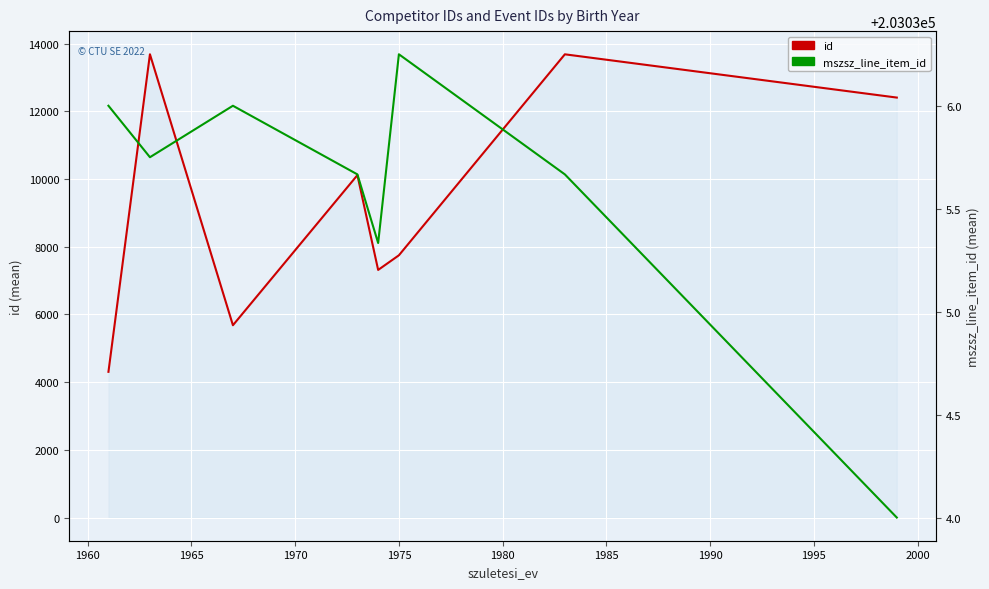

Count the number of categories in the chart.

8